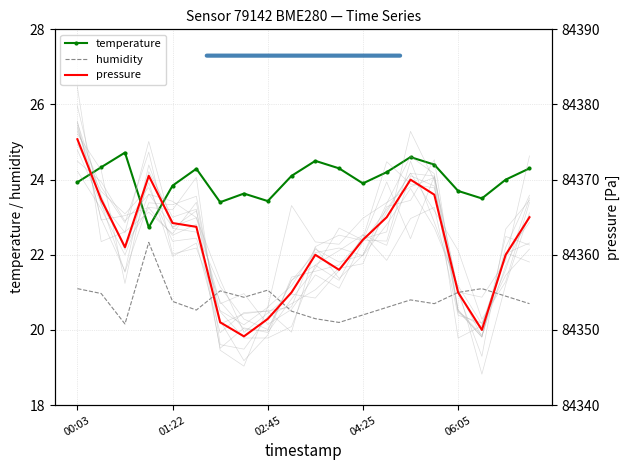

Rank the series by their maximum value, from highest to lowest.

pressure, temperature, humidity